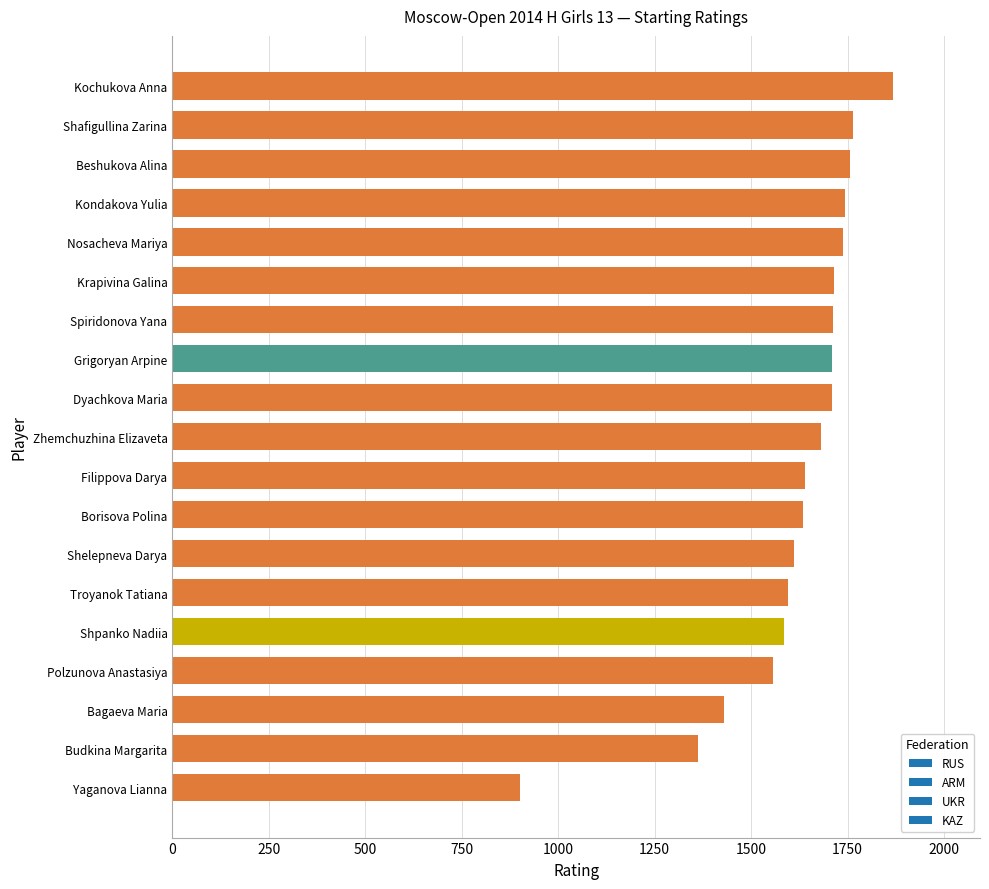

Count the number of categories in the chart.

19